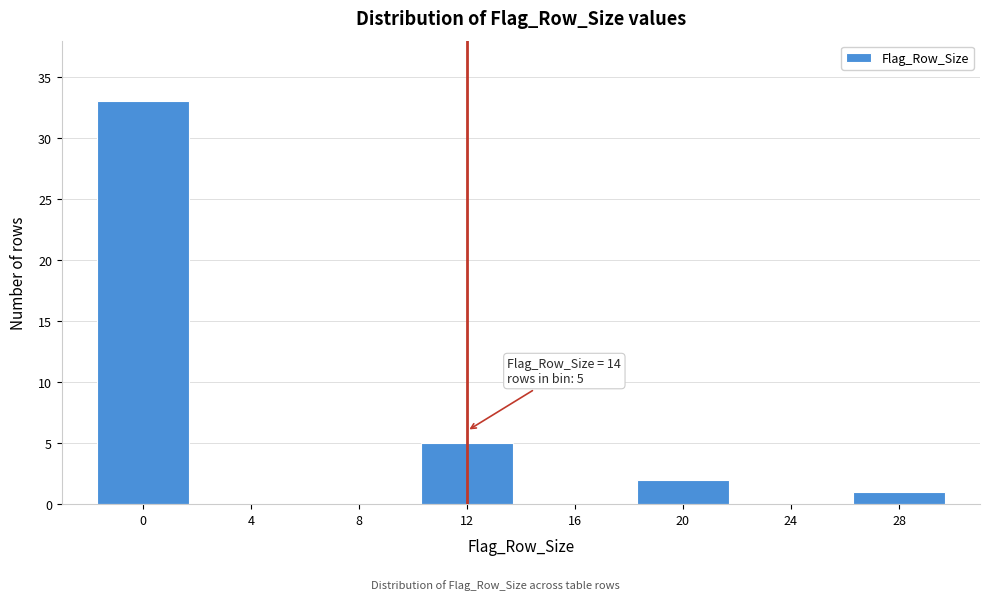

Reading right to left, list all the values displayed in this chart.

28=1	24=0	20=2	16=0	12=5	8=0	4=0	0=33